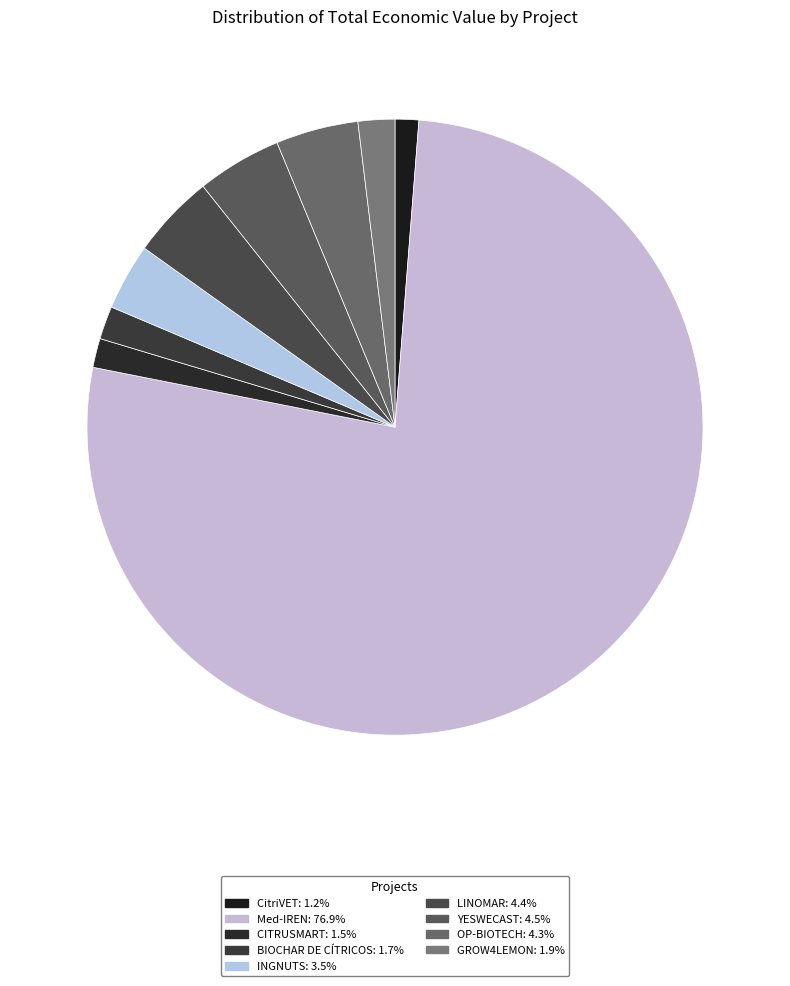

Count the number of slices in the pie.

9